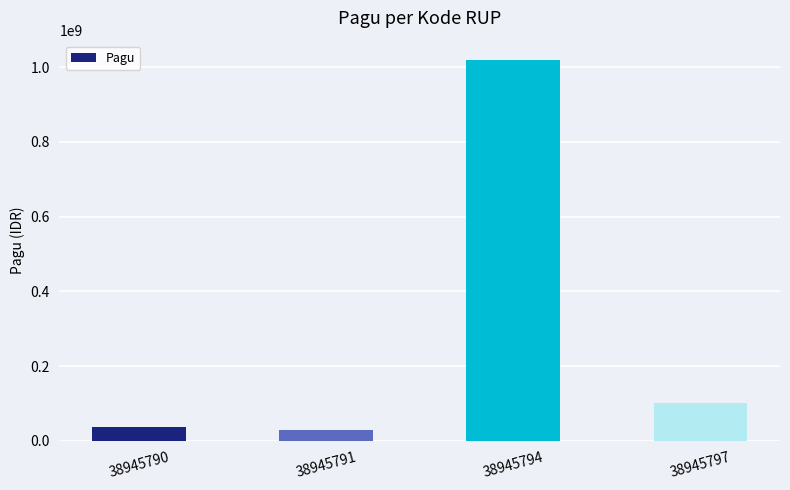

Where is the data nearest to the value 525000000?

38945797